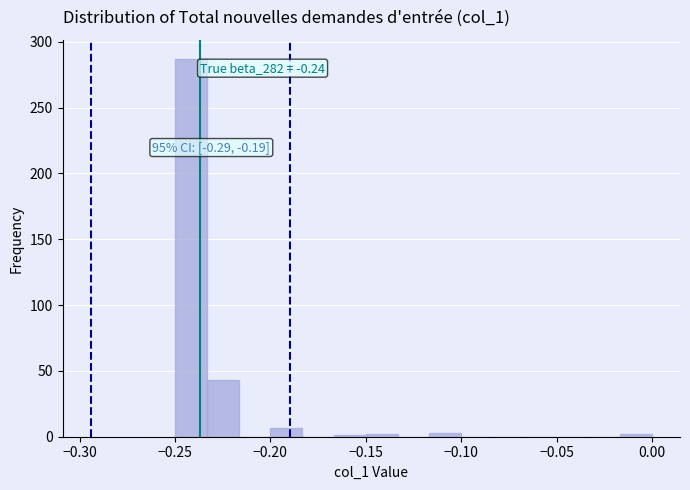

Around what value on the x-axis is the tallest bar? Give the approximate position of its centre, as read against the axis.

-0.240